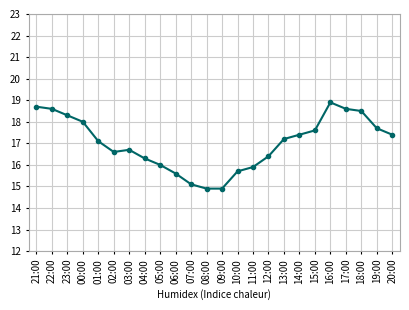

Reading left to right, extract all data points from this chart.

21:00=18.7	22:00=18.6	23:00=18.3	00:00=18.0	01:00=17.1	02:00=16.6	03:00=16.7	04:00=16.3	05:00=16.0	06:00=15.6	07:00=15.1	08:00=14.9	09:00=14.9	10:00=15.7	11:00=15.9	12:00=16.4	13:00=17.2	14:00=17.4	15:00=17.6	16:00=18.9	17:00=18.6	18:00=18.5	19:00=17.7	20:00=17.4